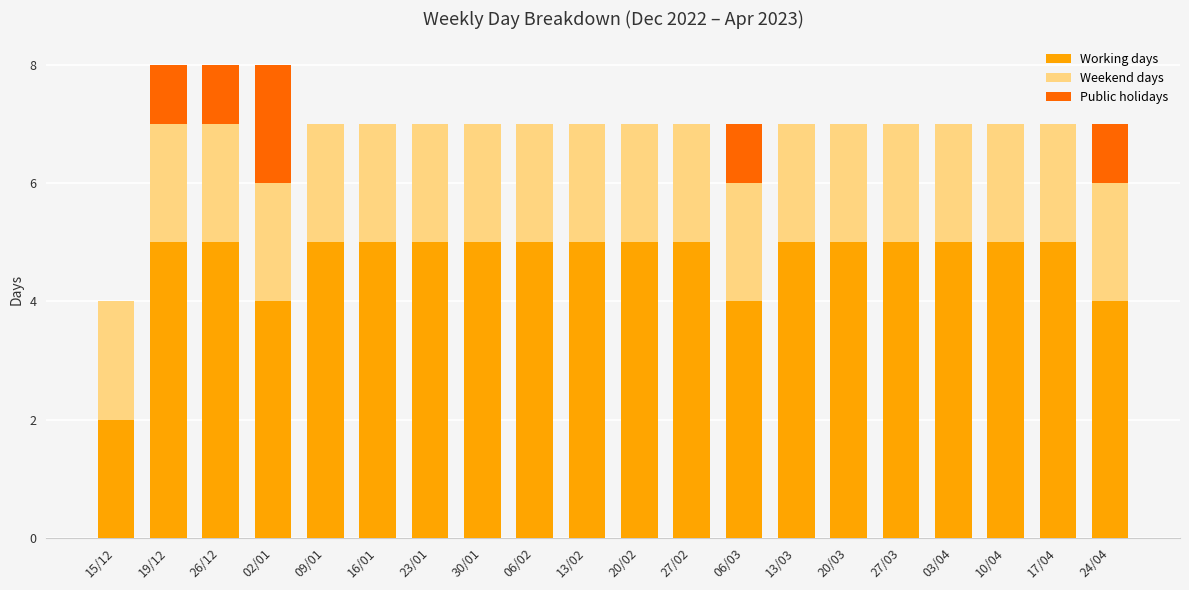

What is the highest value of the Working days series?

5